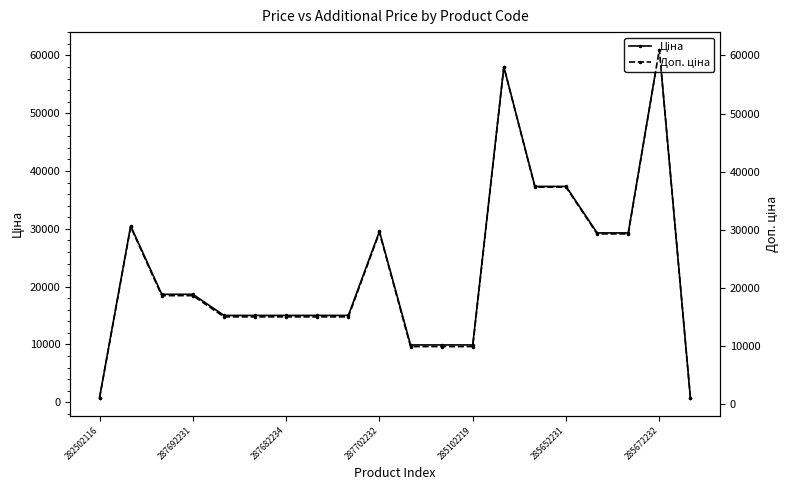

Which series has the widest spread of values?

Ціна